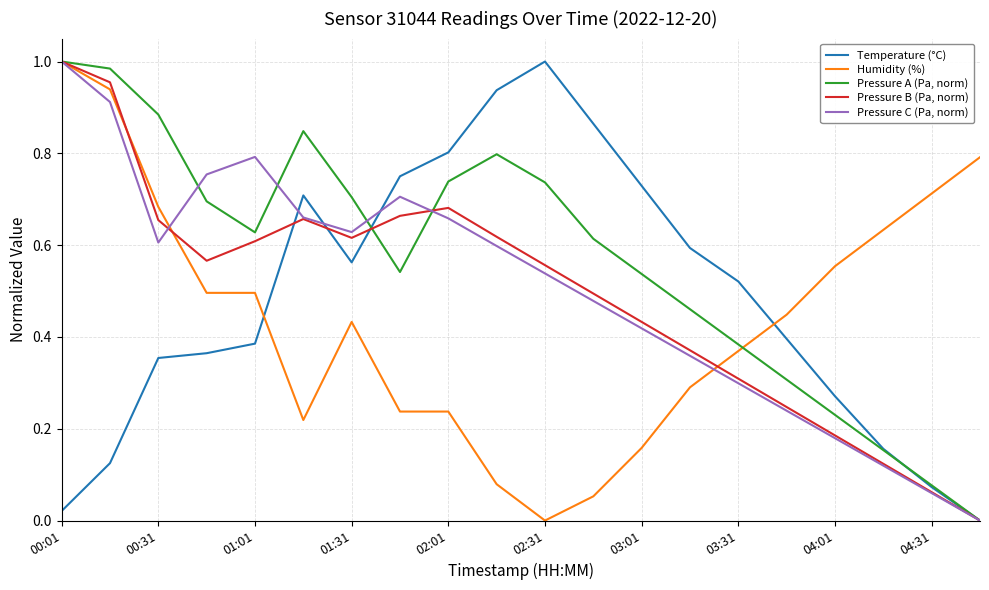

How many values in the Humidity (%) series exceed 0?

19